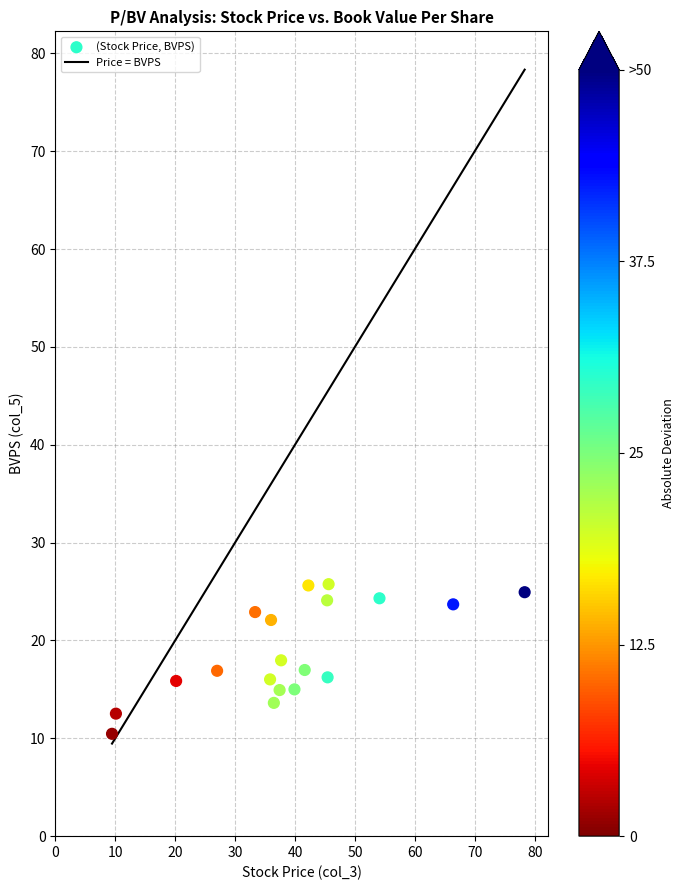

What is the range of X values (max minus min)?

68.9